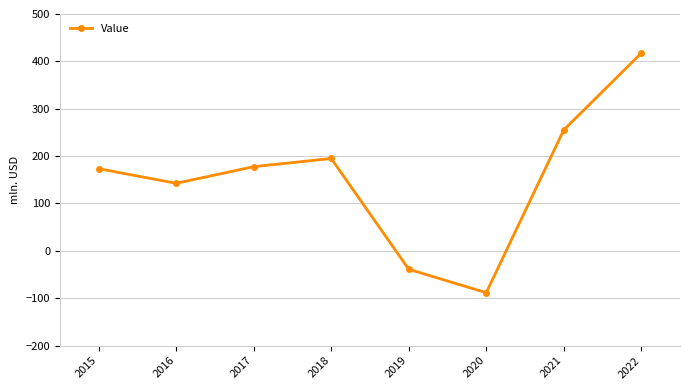

Which has a higher value, 2020 or 2021?

2021